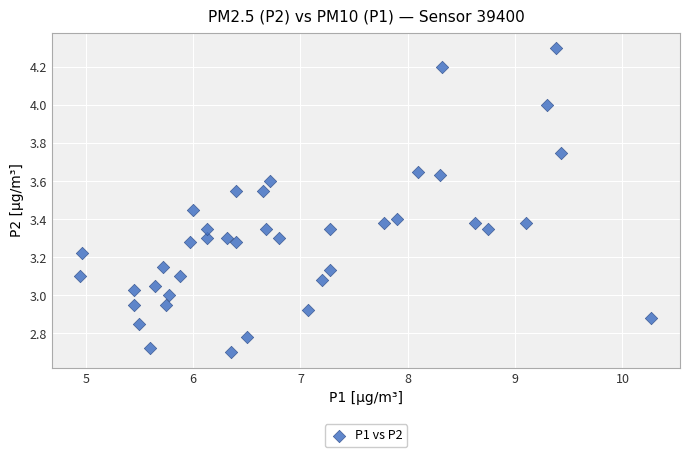

What is the range of Y values (max minus min)?

1.6